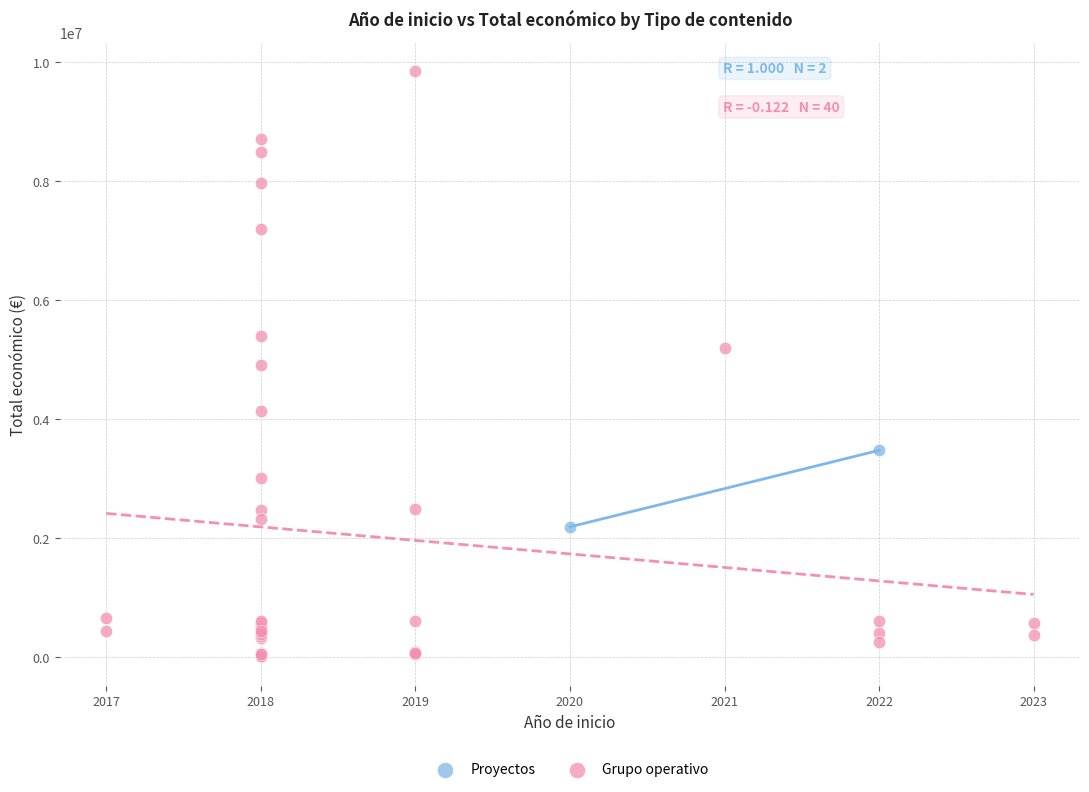

What are all the series names shown in the legend?

Proyectos, Grupo operativo